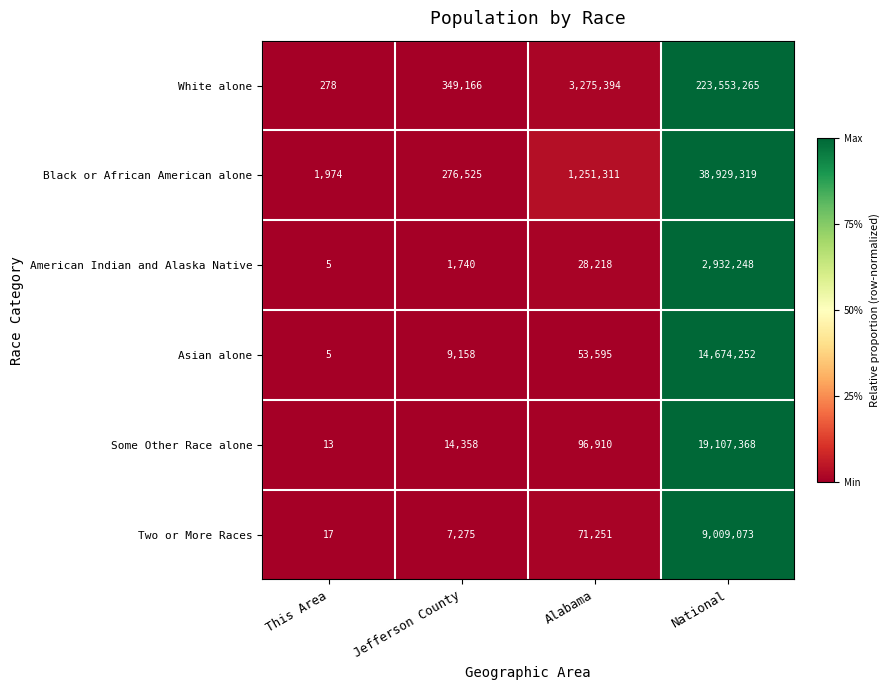

Rank the series at National from lowest to highest value.

American Indian and Alaska Native, Two or More Races, Asian alone, Some Other Race alone, Black or African American alone, White alone